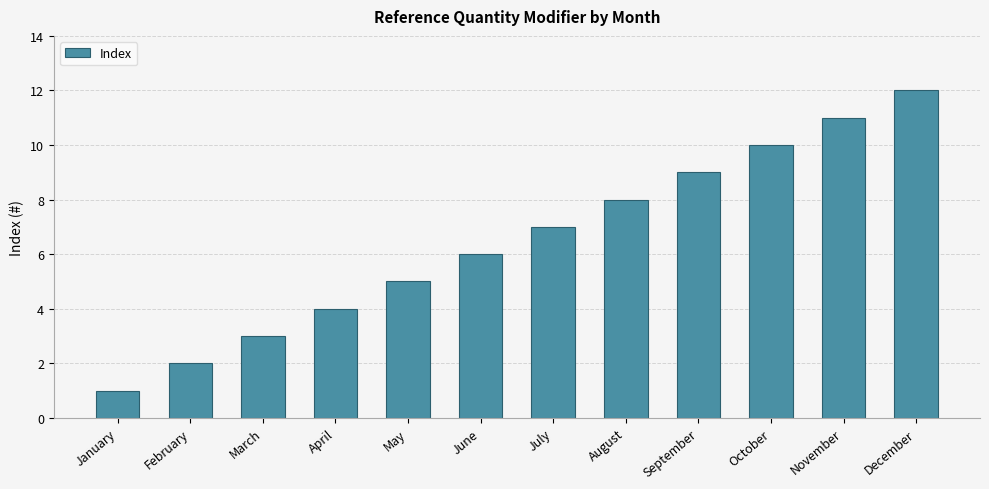

List the labels in order of value, largest first.

December, November, October, September, August, July, June, May, April, March, February, January